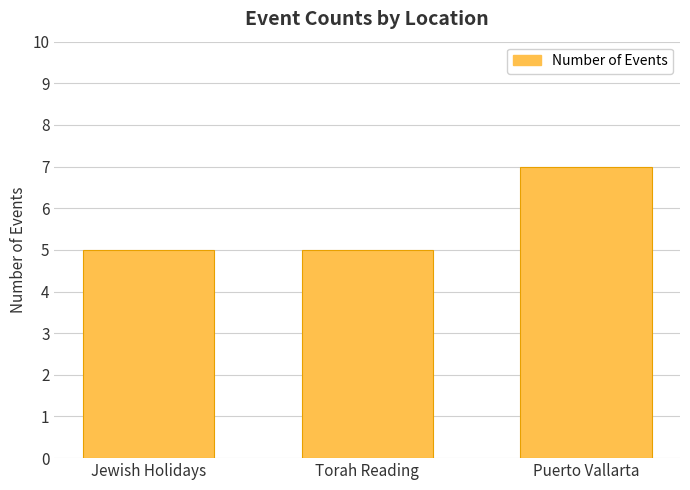

What is the average value?

6